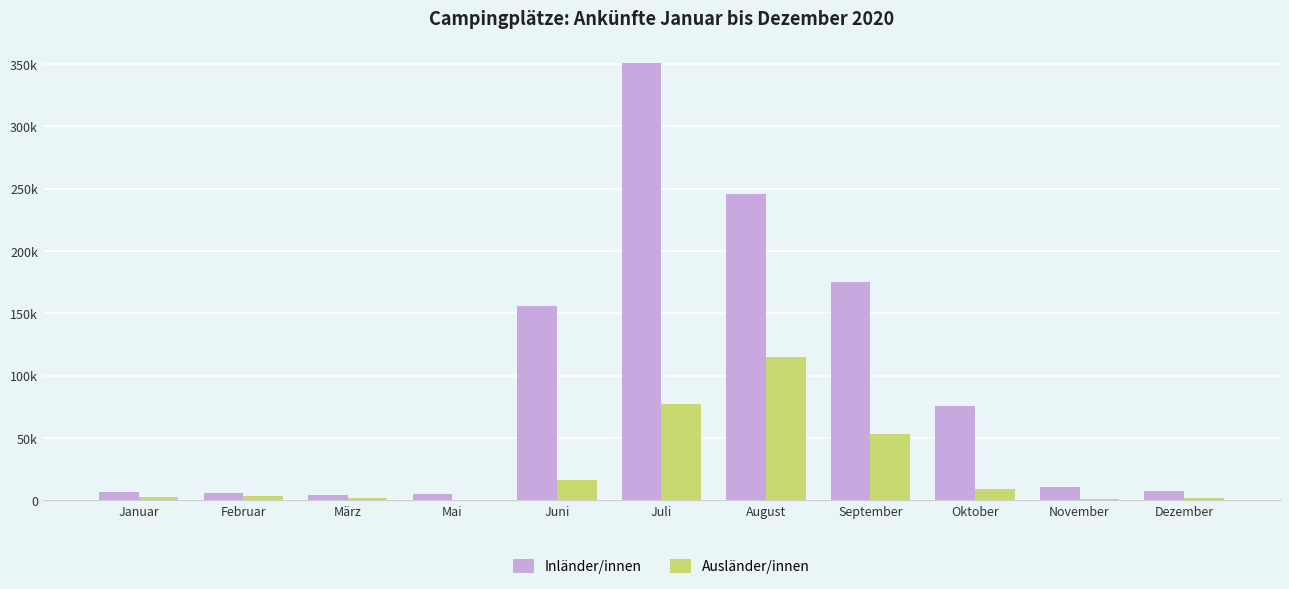

What is the difference between the second highest and minimum values in the Ausländer/innen series?

77362.8